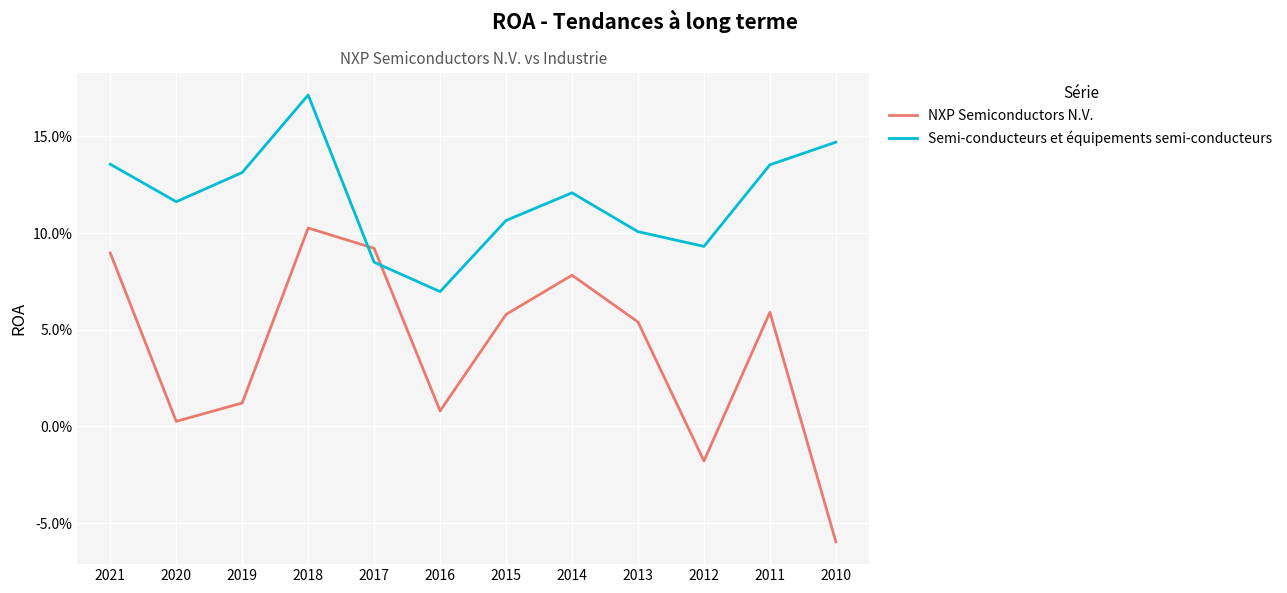

What are all the series names shown in the legend?

NXP Semiconductors N.V., Semi-conducteurs et équipements semi-conducteurs